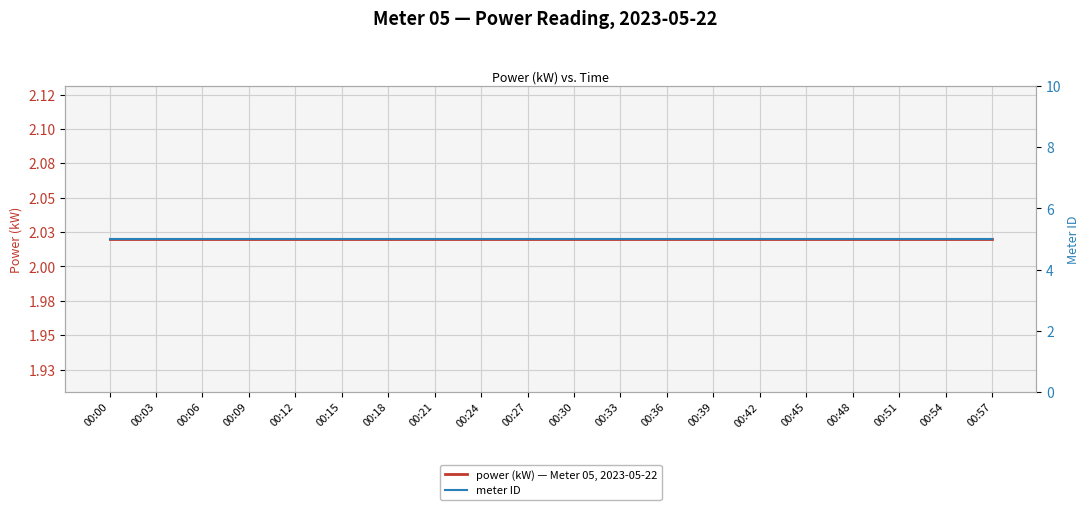

True or false: meter ID and power (kW) — Meter 05, 2023-05-22 intersect in this chart.

False